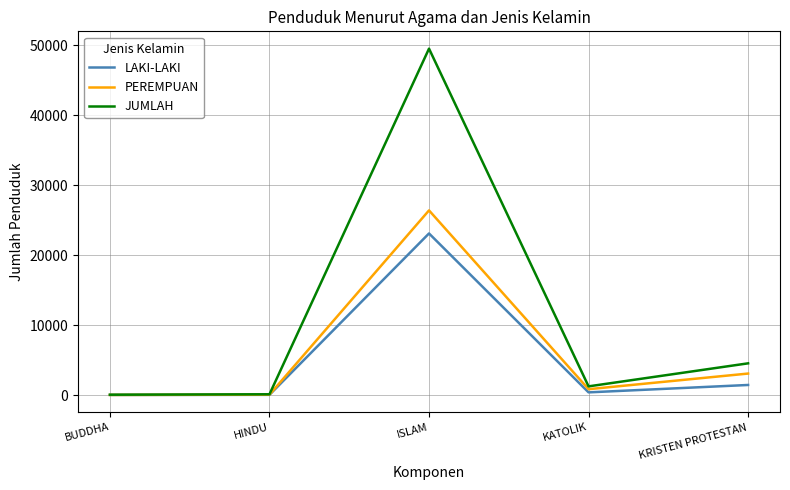

What position from the right is KATOLIK?

2